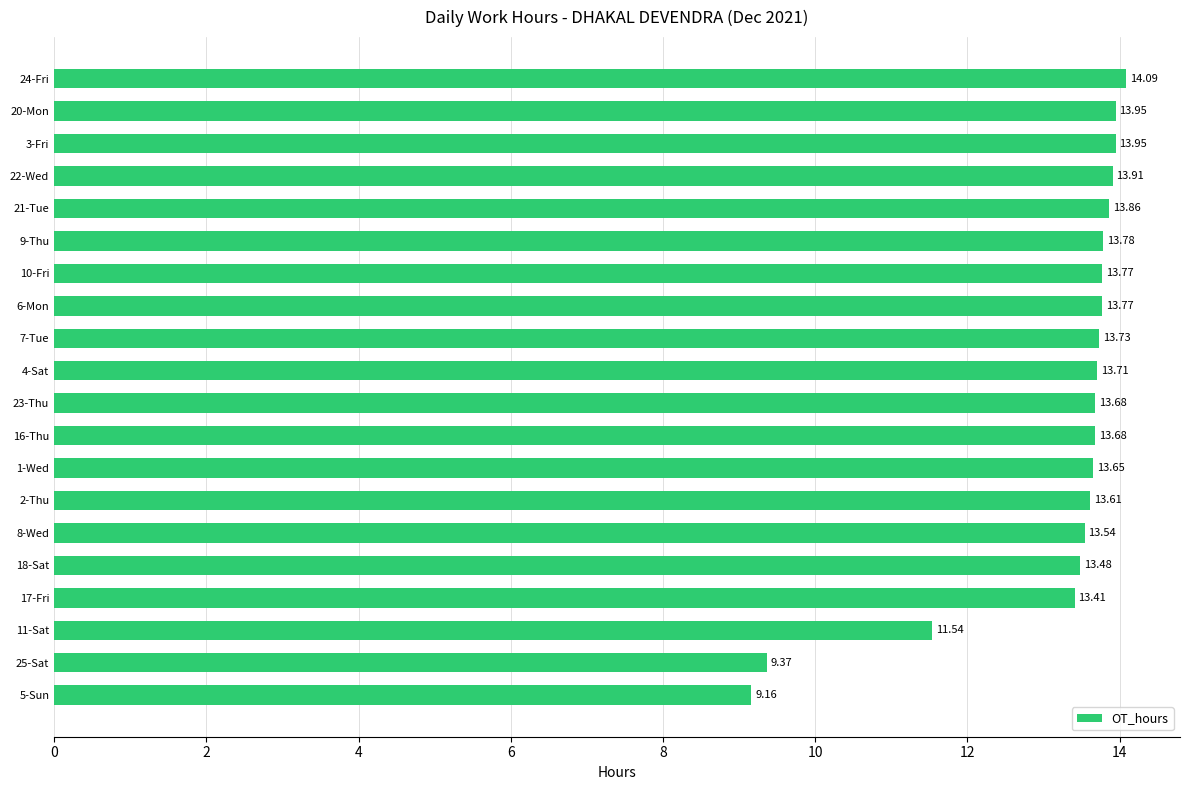

What is the average value?

13.2